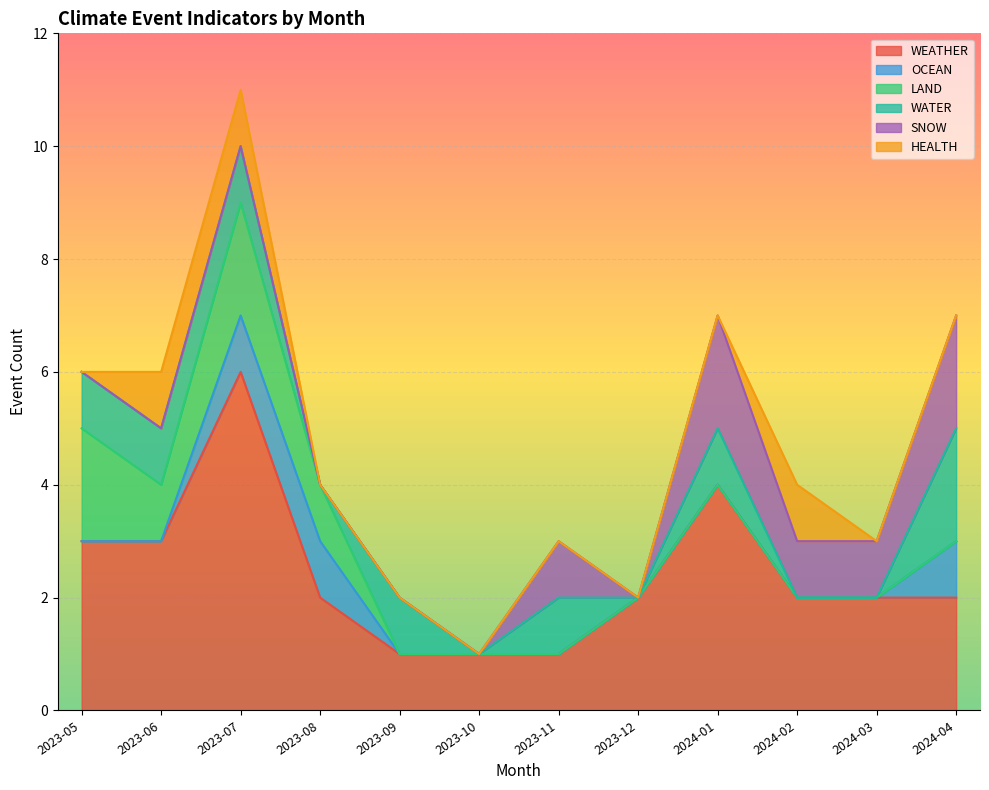

Rank the series by their maximum value, from highest to lowest.

WEATHER, LAND, WATER, SNOW, OCEAN, HEALTH